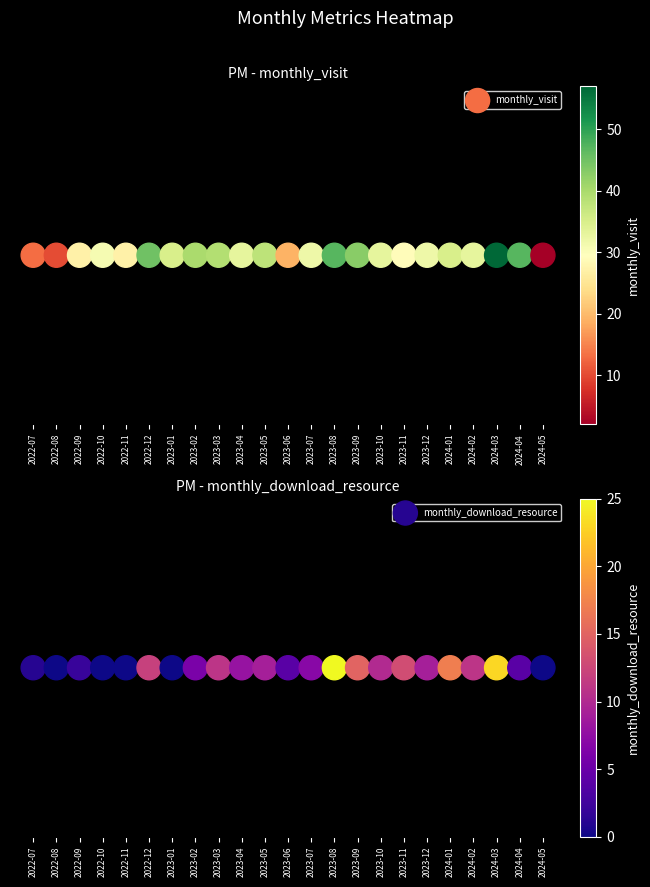

How many series are shown in this chart?

2